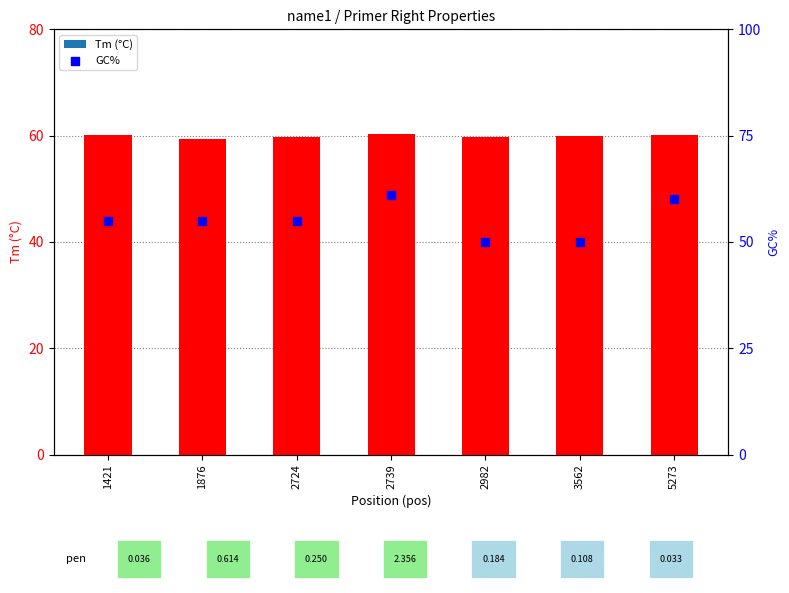

At which category is the sum across all series the highest?

2739